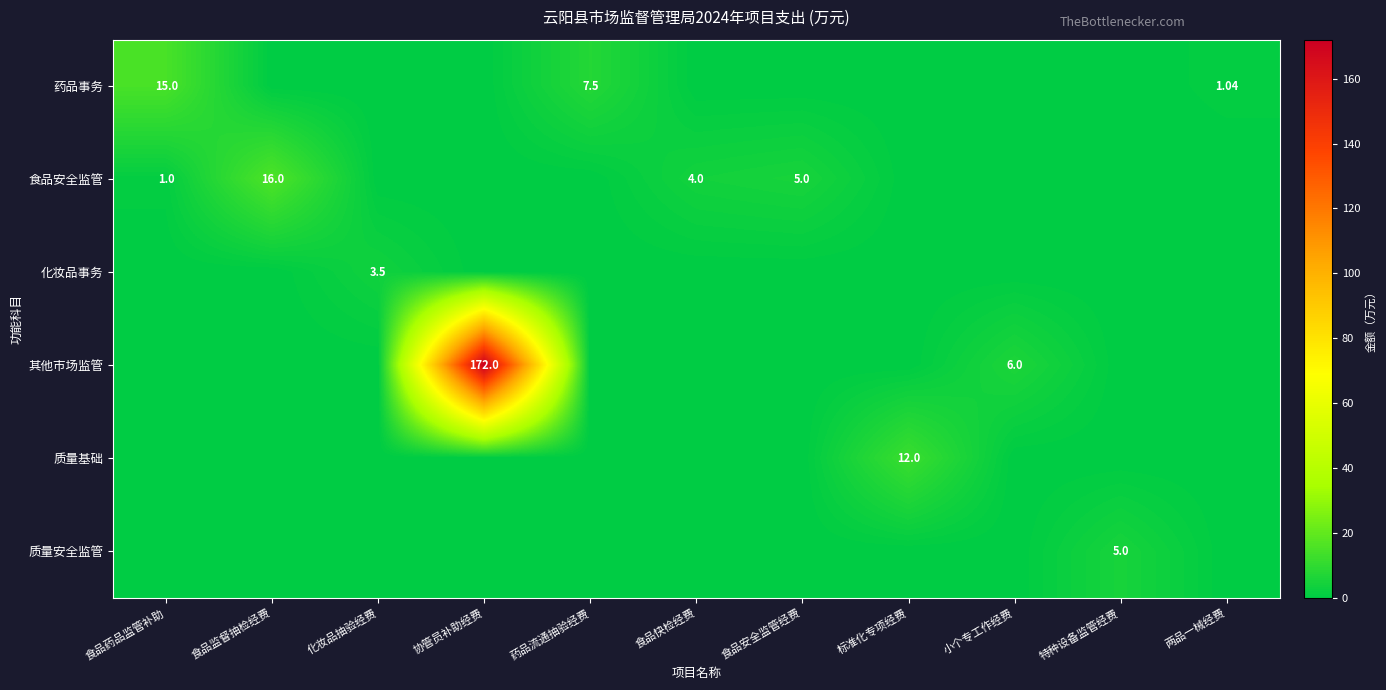

How many data points does each series have?

11